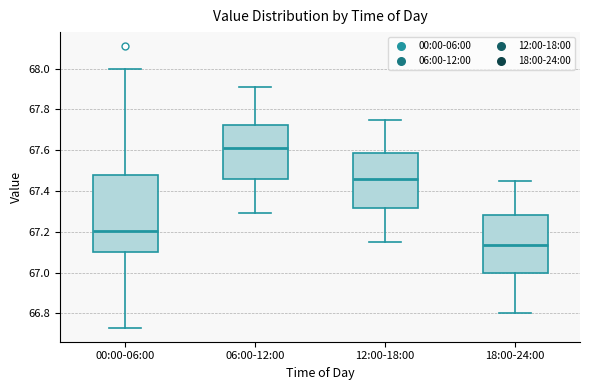

Where does the median line of the box for 12:00-18:00 sit on the y-axis? The values are not printed on the chart, so give them approximately, as read against the axis.

67.46